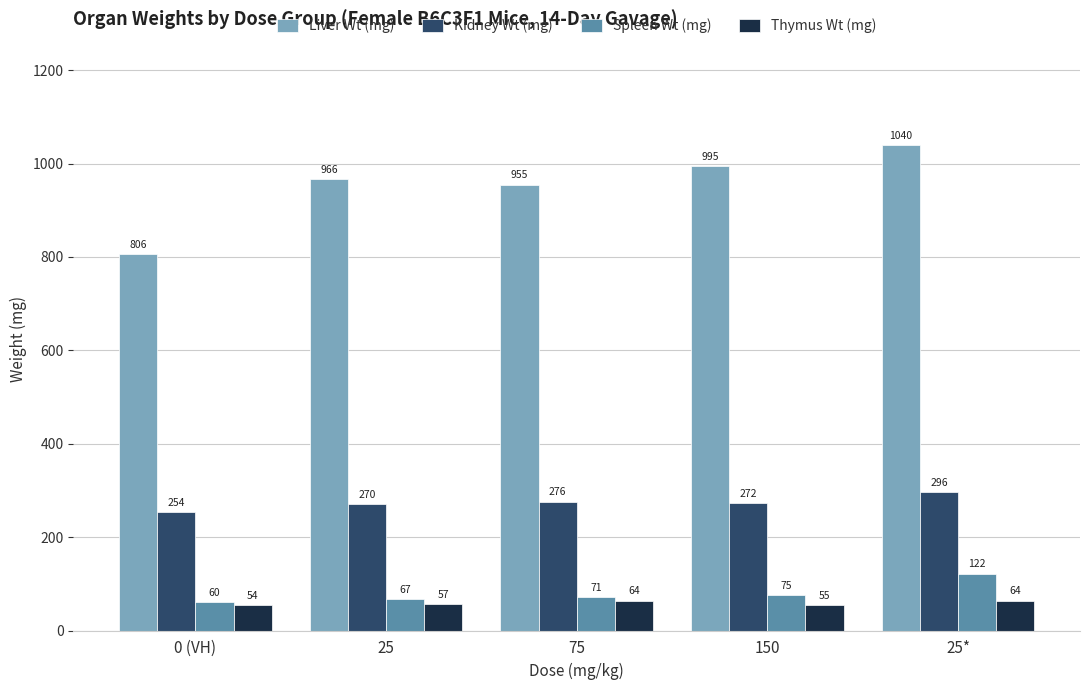

Is the value of Kidney Wt (mg) at 0 (VH) greater than the value of Spleen Wt (mg) at 150?

Yes